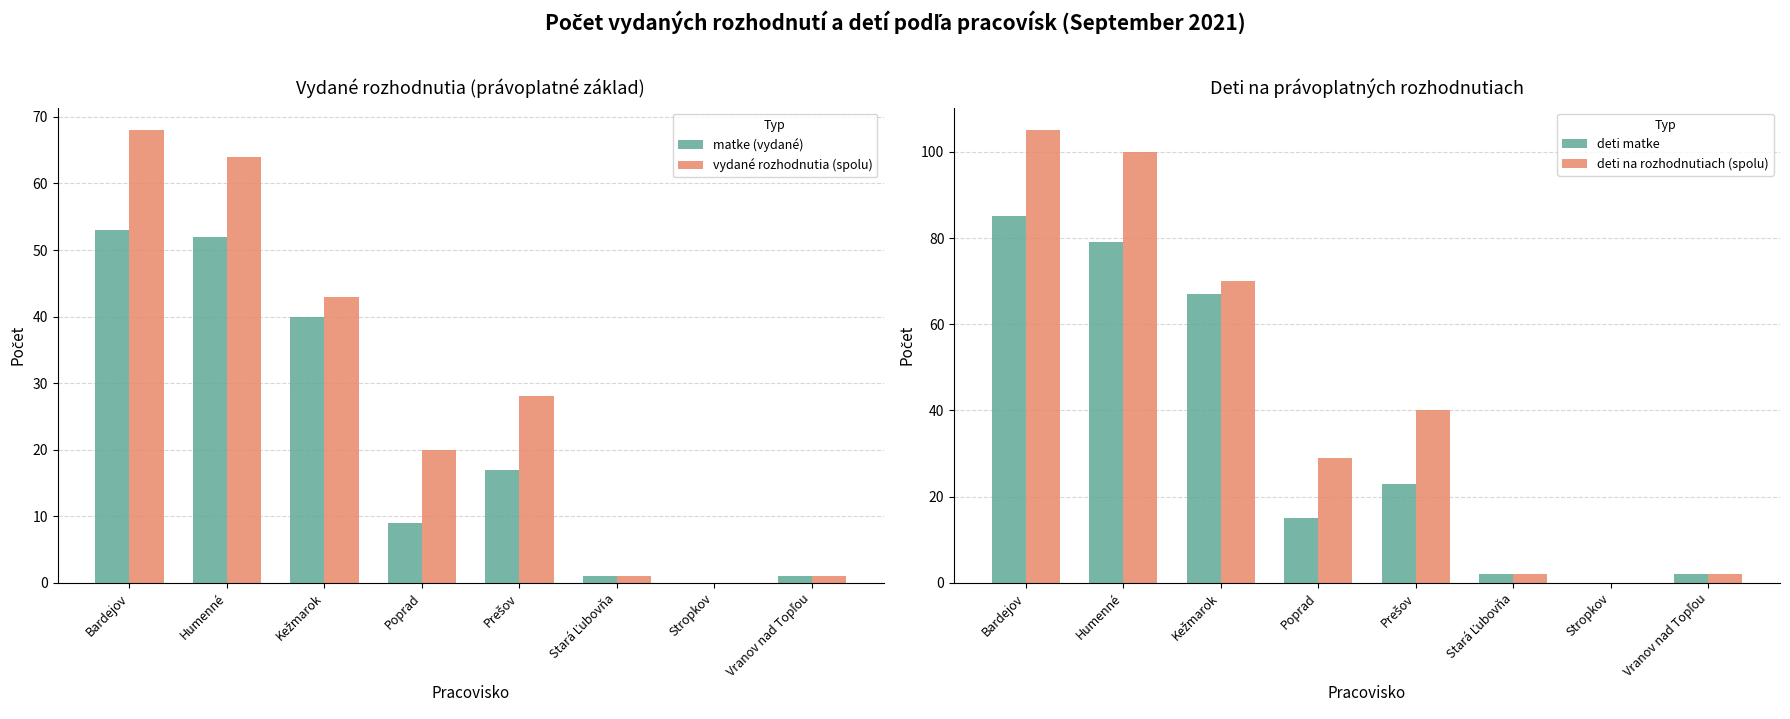

How many data points in deti na rozhodnutiach (spolu) are above 40?

3